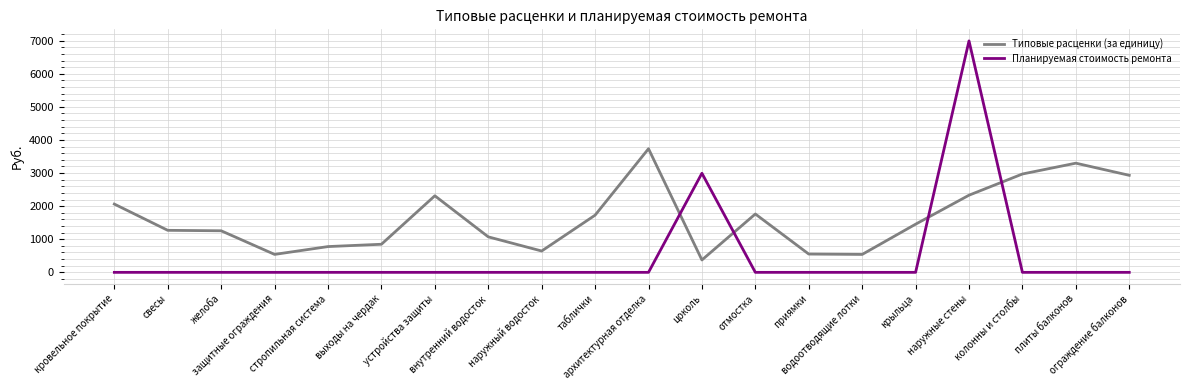

What is the difference between the Типовые расценки (за единицу) values at устройства защиты and внутренний водосток?

1240.9